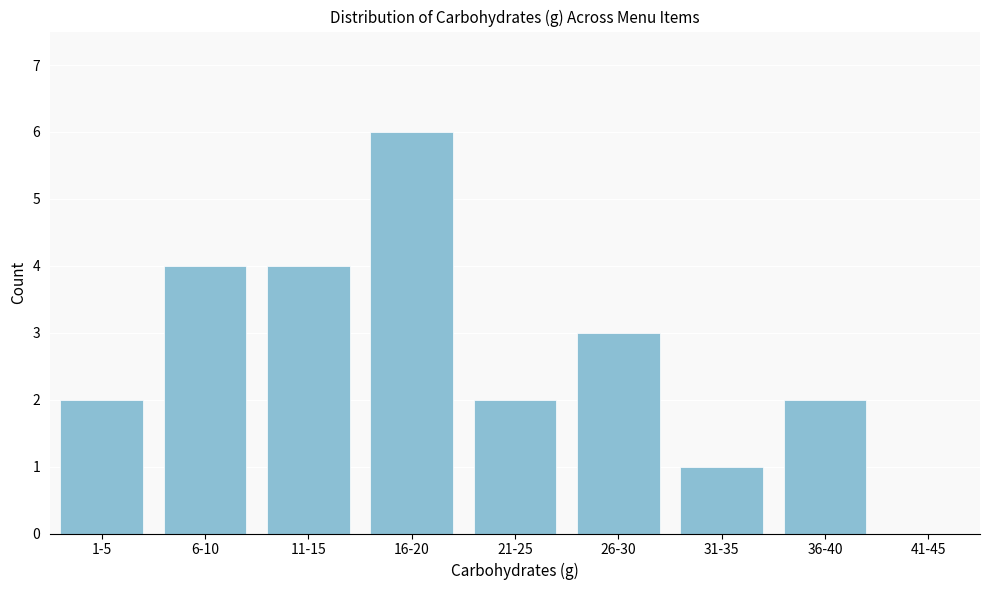

Reading left to right, list all the values displayed in this chart.

1-5=2	6-10=4	11-15=4	16-20=6	21-25=2	26-30=3	31-35=1	36-40=2	41-45=0